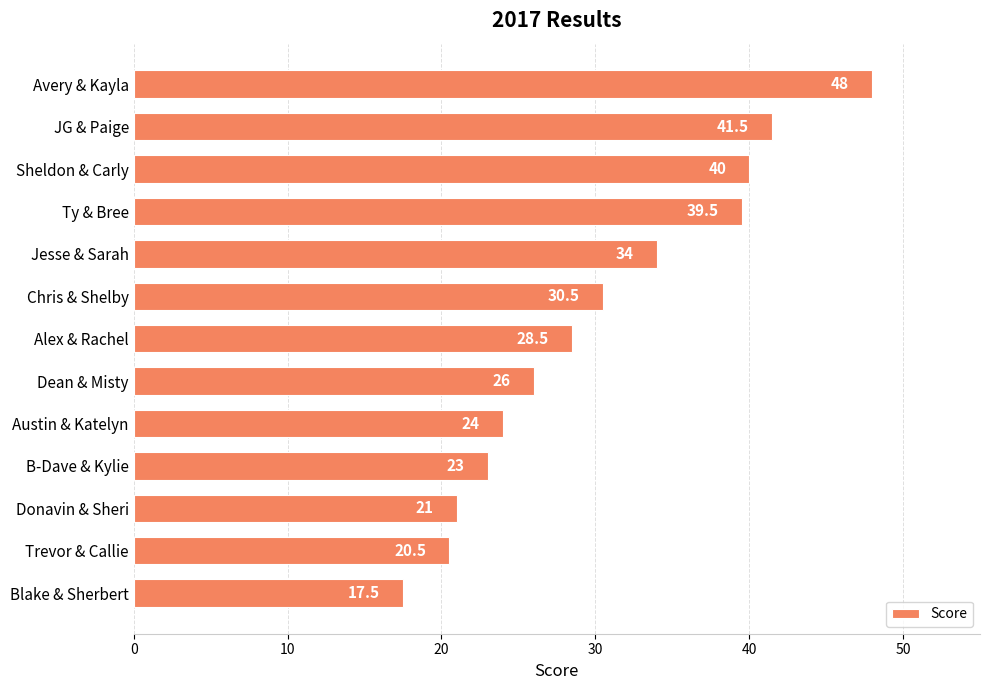

What is the value of the 9th bar from the top?

24.0